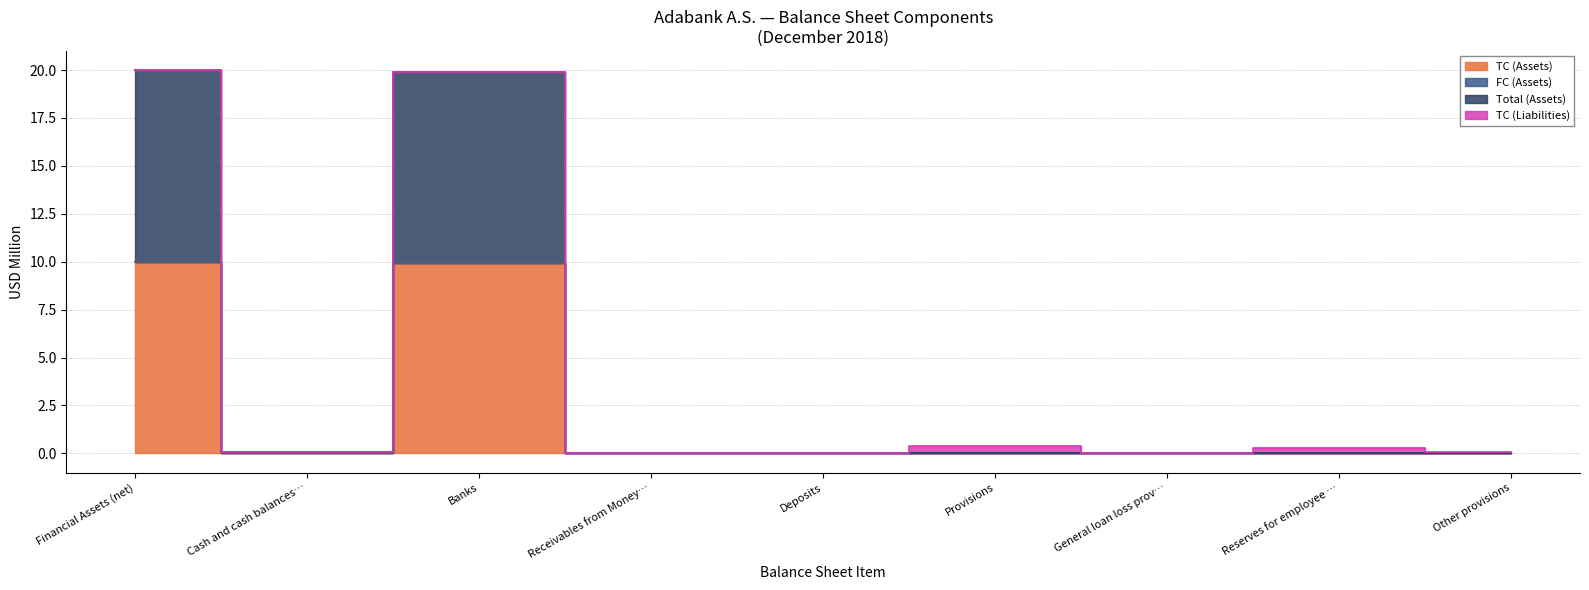

What is the difference between the maximum and second lowest values in the Total (Assets) series?

10.0